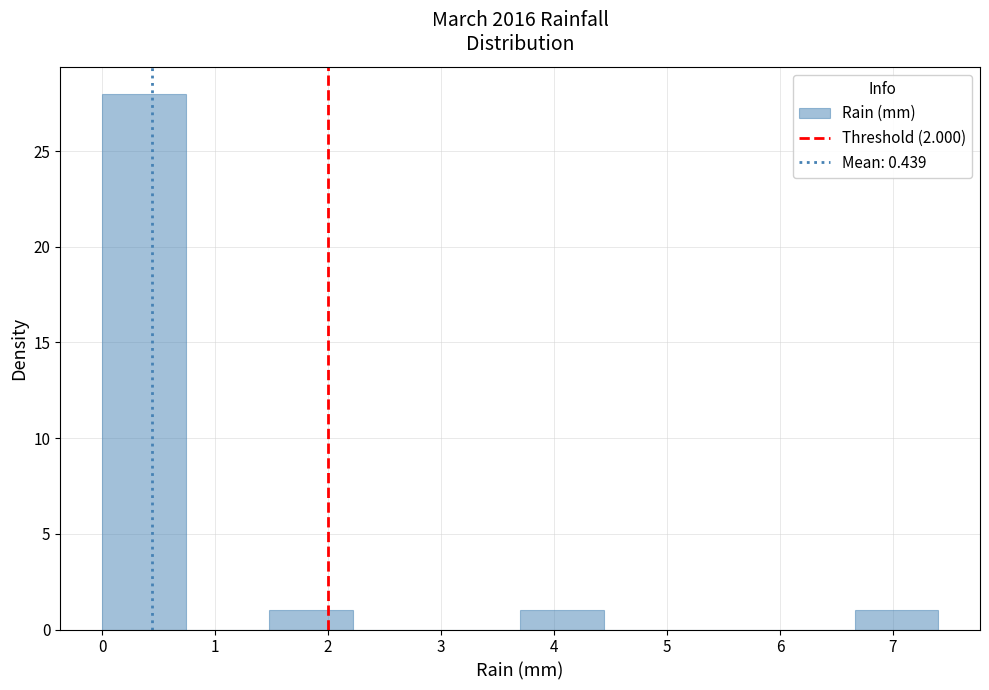

Reading left to right, transcribe this chart: for each bar, give the range it covers on the x-axis and its height. Neither the bar edges nor the heights are printed on the chart, so give them approximately, as read against the axes.

0.00 to 0.74: 28
0.74 to 1.48: 0
1.48 to 2.22: 1
2.22 to 2.96: 0
2.96 to 3.70: 0
3.70 to 4.44: 1
4.44 to 5.18: 0
5.18 to 5.92: 0
5.92 to 6.66: 0
6.66 to 7.40: 1